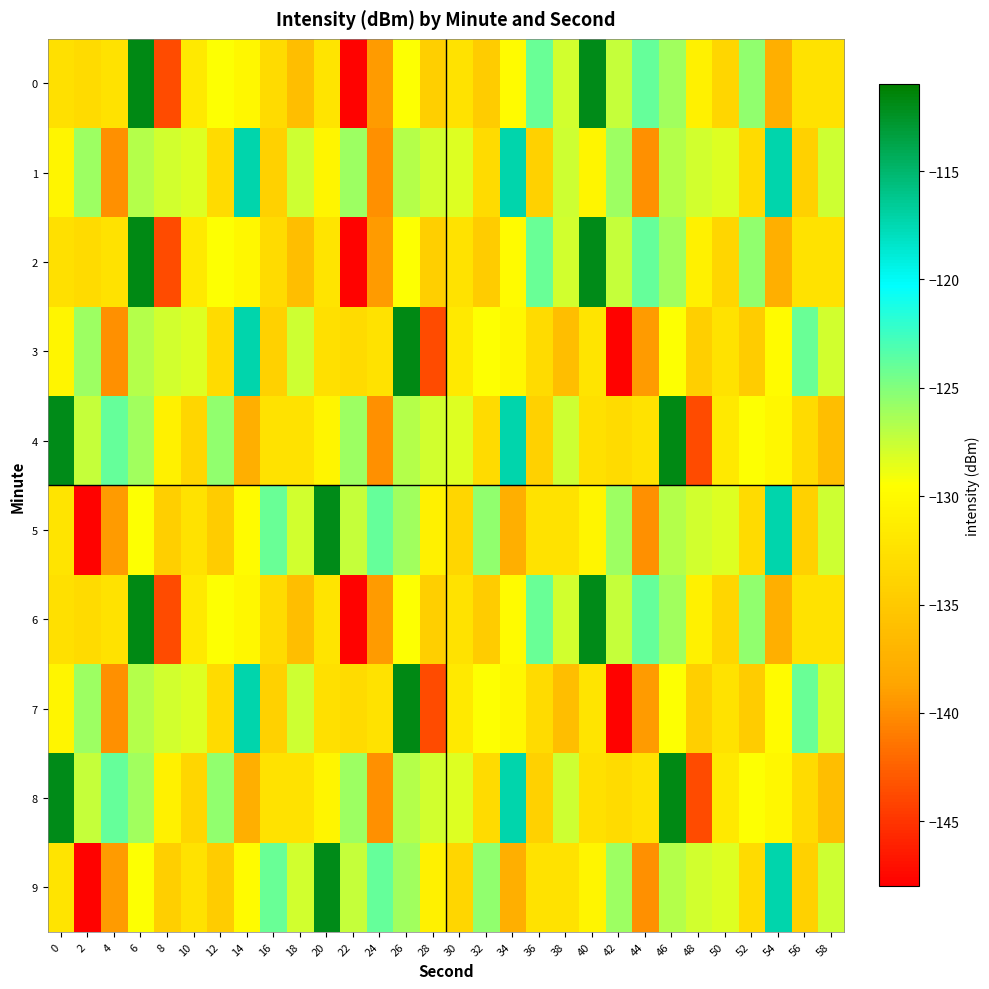

Reading left to right, transcribe all the data shown in this chart.

0: 0=-132.6	2=-133.2	4=-132.5	6=-111.7	8=-143.7	10=-131.7	12=-129.4	14=-130.3	16=-133.2	18=-136.1	20=-132.2	22=-147.8	24=-139.2	26=-129.4	28=-134.3	30=-132.4	32=-134.6	34=-129.9	36=-124.1	38=-127.8	40=-111.9	42=-127.4	44=-123.9	46=-126.1	48=-130.9	50=-133.6	52=-125.5	54=-137.6	56=-132.5	58=-132.5
1: 0=-130.5	2=-126.0	4=-139.8	6=-126.8	8=-127.8	10=-128.3	12=-133.1	14=-117.3	16=-134.1	18=-127.7	20=-130.5	22=-126.0	24=-139.8	26=-126.8	28=-127.8	30=-128.3	32=-133.1	34=-117.3	36=-134.1	38=-127.7	40=-130.5	42=-126.0	44=-139.8	46=-126.8	48=-127.8	50=-128.3	52=-133.1	54=-117.3	56=-134.1	58=-127.7
2: 0=-132.6	2=-133.2	4=-132.5	6=-111.7	8=-143.7	10=-131.7	12=-129.4	14=-130.3	16=-133.2	18=-136.1	20=-132.2	22=-147.8	24=-139.2	26=-129.4	28=-134.3	30=-132.4	32=-134.6	34=-129.9	36=-124.1	38=-127.8	40=-111.9	42=-127.4	44=-123.9	46=-126.1	48=-130.9	50=-133.6	52=-125.5	54=-137.6	56=-132.5	58=-132.5
3: 0=-130.5	2=-126.0	4=-139.8	6=-126.8	8=-127.8	10=-128.3	12=-133.1	14=-117.3	16=-134.1	18=-127.7	20=-132.6	22=-133.2	24=-132.5	26=-111.7	28=-143.7	30=-131.7	32=-129.4	34=-130.3	36=-133.2	38=-136.1	40=-132.2	42=-147.8	44=-139.2	46=-129.4	48=-134.3	50=-132.4	52=-134.6	54=-129.9	56=-124.1	58=-127.8
4: 0=-111.9	2=-127.4	4=-123.9	6=-126.1	8=-130.9	10=-133.6	12=-125.5	14=-137.6	16=-132.5	18=-132.5	20=-130.5	22=-126.0	24=-139.8	26=-126.8	28=-127.8	30=-128.3	32=-133.1	34=-117.3	36=-134.1	38=-127.7	40=-132.6	42=-133.2	44=-132.5	46=-111.7	48=-143.7	50=-131.7	52=-129.4	54=-130.3	56=-133.2	58=-136.1
5: 0=-132.2	2=-147.8	4=-139.2	6=-129.4	8=-134.3	10=-132.4	12=-134.6	14=-129.9	16=-124.1	18=-127.8	20=-111.9	22=-127.4	24=-123.9	26=-126.1	28=-130.9	30=-133.6	32=-125.5	34=-137.6	36=-132.5	38=-132.5	40=-130.5	42=-126.0	44=-139.8	46=-126.8	48=-127.8	50=-128.3	52=-133.1	54=-117.3	56=-134.1	58=-127.7
6: 0=-132.6	2=-133.2	4=-132.5	6=-111.7	8=-143.7	10=-131.7	12=-129.4	14=-130.3	16=-133.2	18=-136.1	20=-132.2	22=-147.8	24=-139.2	26=-129.4	28=-134.3	30=-132.4	32=-134.6	34=-129.9	36=-124.1	38=-127.8	40=-111.9	42=-127.4	44=-123.9	46=-126.1	48=-130.9	50=-133.6	52=-125.5	54=-137.6	56=-132.5	58=-132.5
7: 0=-130.5	2=-126.0	4=-139.8	6=-126.8	8=-127.8	10=-128.3	12=-133.1	14=-117.3	16=-134.1	18=-127.7	20=-132.6	22=-133.2	24=-132.5	26=-111.7	28=-143.7	30=-131.7	32=-129.4	34=-130.3	36=-133.2	38=-136.1	40=-132.2	42=-147.8	44=-139.2	46=-129.4	48=-134.3	50=-132.4	52=-134.6	54=-129.9	56=-124.1	58=-127.8
8: 0=-111.9	2=-127.4	4=-123.9	6=-126.1	8=-130.9	10=-133.6	12=-125.5	14=-137.6	16=-132.5	18=-132.5	20=-130.5	22=-126.0	24=-139.8	26=-126.8	28=-127.8	30=-128.3	32=-133.1	34=-117.3	36=-134.1	38=-127.7	40=-132.6	42=-133.2	44=-132.5	46=-111.7	48=-143.7	50=-131.7	52=-129.4	54=-130.3	56=-133.2	58=-136.1
9: 0=-132.2	2=-147.8	4=-139.2	6=-129.4	8=-134.3	10=-132.4	12=-134.6	14=-129.9	16=-124.1	18=-127.8	20=-111.9	22=-127.4	24=-123.9	26=-126.1	28=-130.9	30=-133.6	32=-125.5	34=-137.6	36=-132.5	38=-132.5	40=-130.5	42=-126.0	44=-139.8	46=-126.8	48=-127.8	50=-128.3	52=-133.1	54=-117.3	56=-134.1	58=-127.7